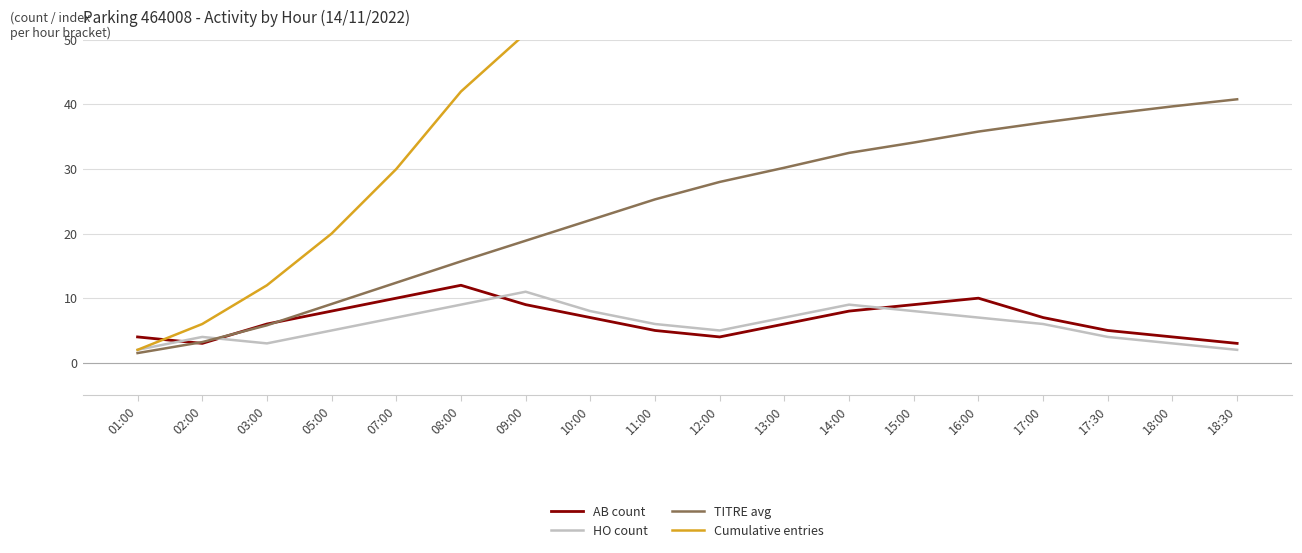

Where does the AB count series first go above 7?

05:00